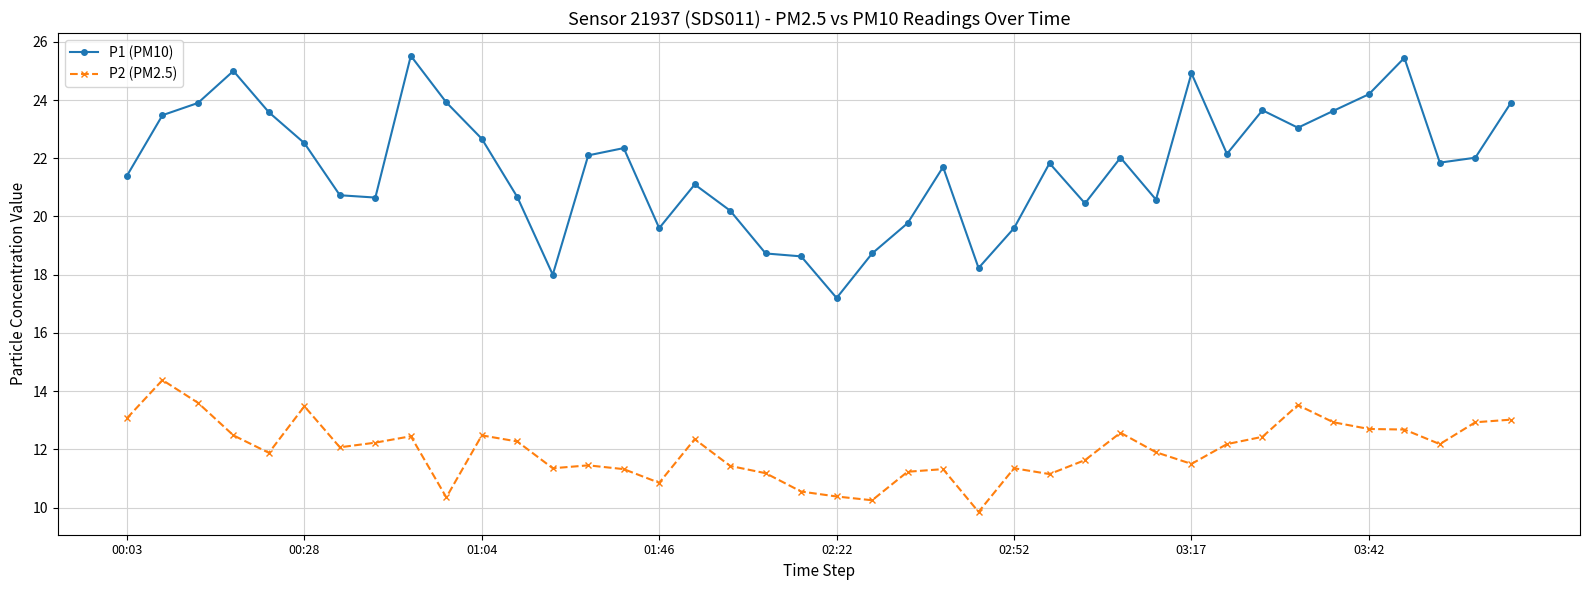

At how many categories does at least one series exceed 17?

40